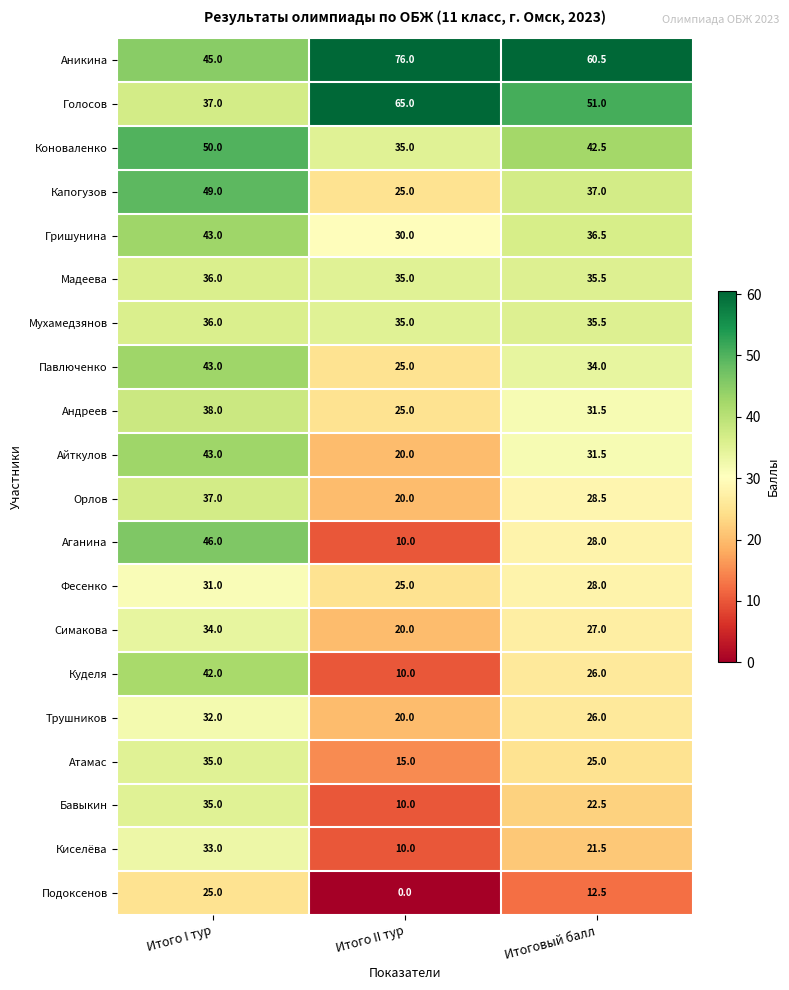

Which series has the largest range (max minus min)?

Аганина